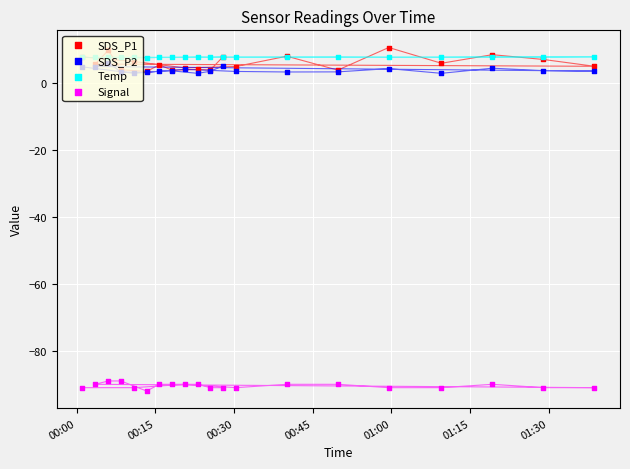

Which series has the largest Y range (max minus min)?

SDS_P1